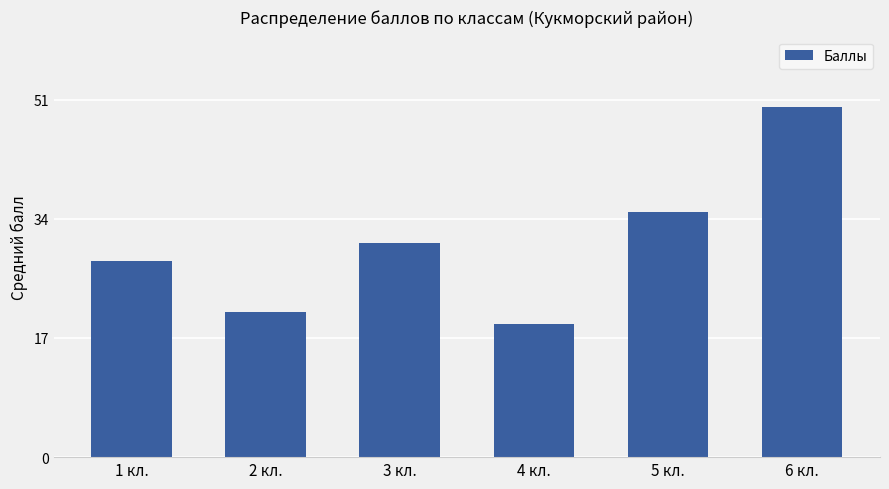

Does the chart contain any negative values?

No